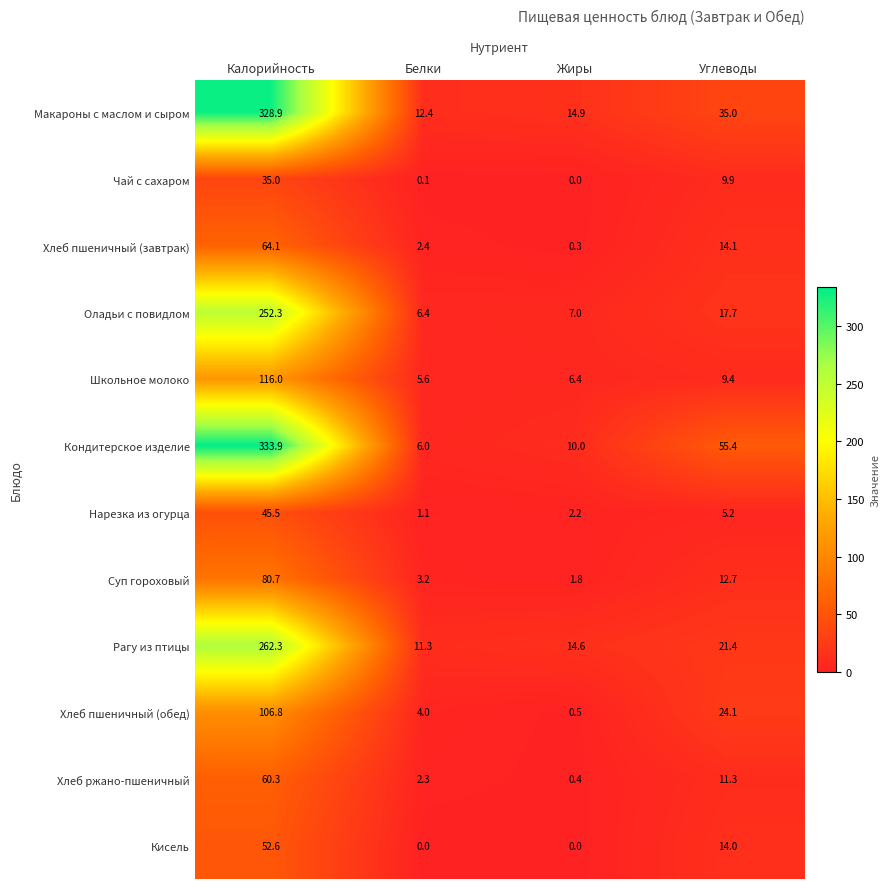

Which series has the largest total across all categories?

Кондитерское изделие